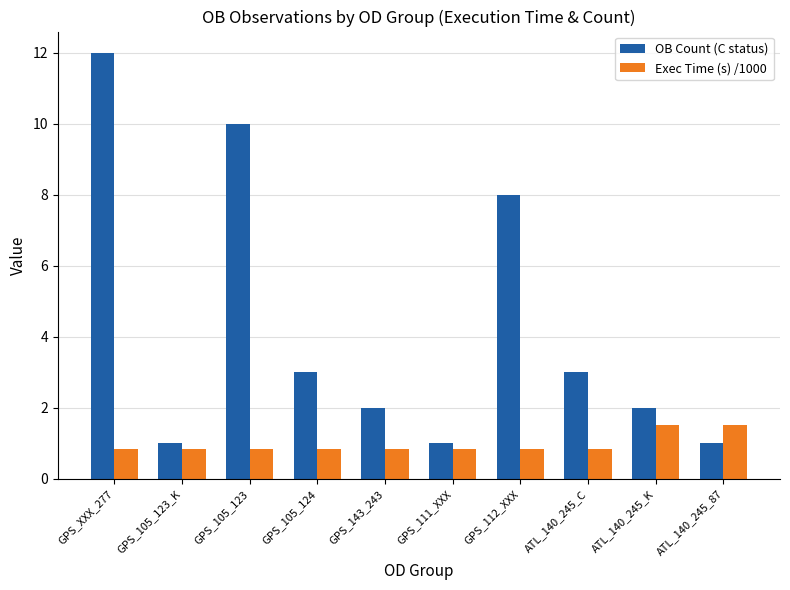

What is the label of the 1st bar from the right?

ATL_140_245_87